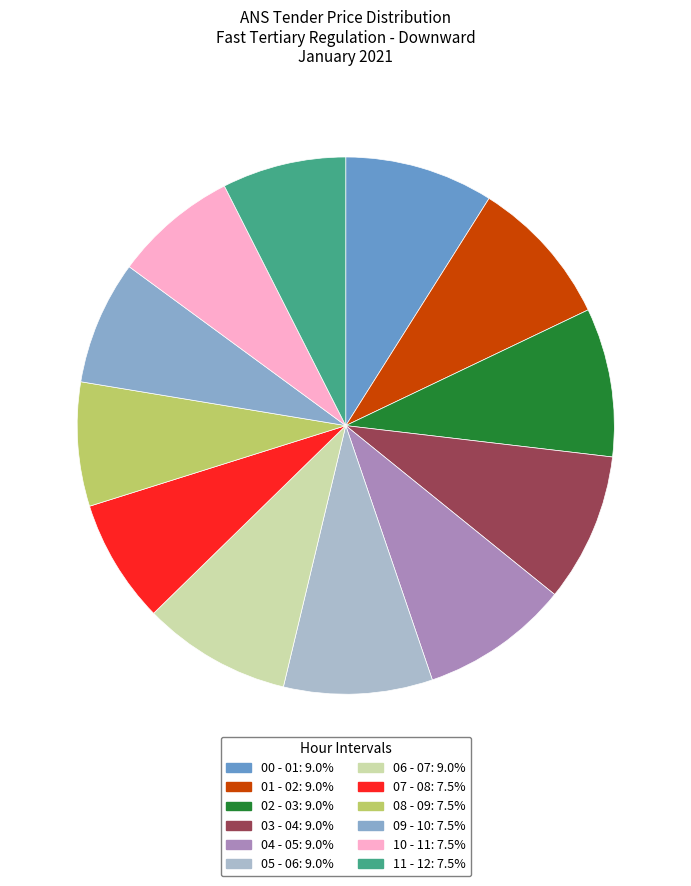

Count the number of slices in the pie.

12